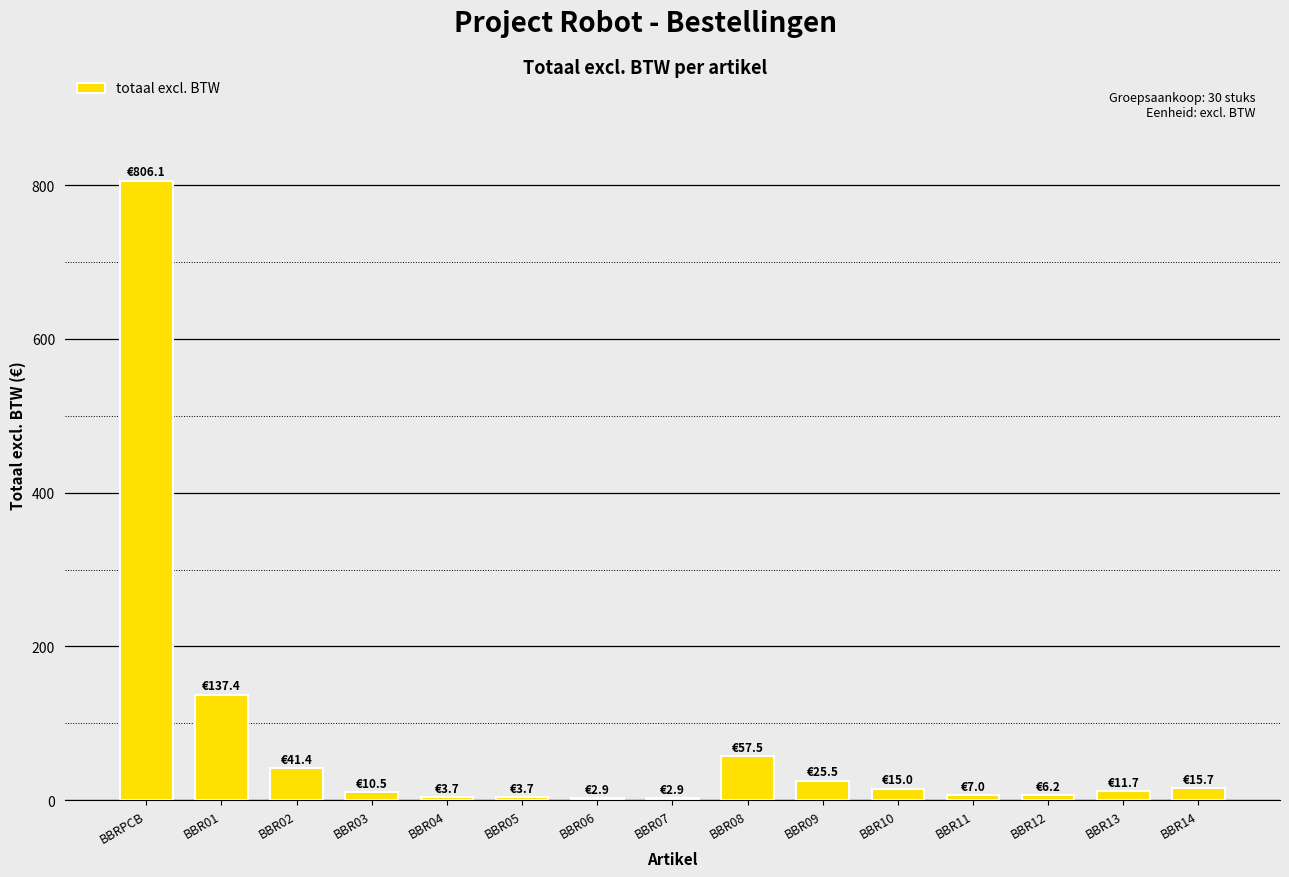

Which category has the highest value across all series?

BBRPCB